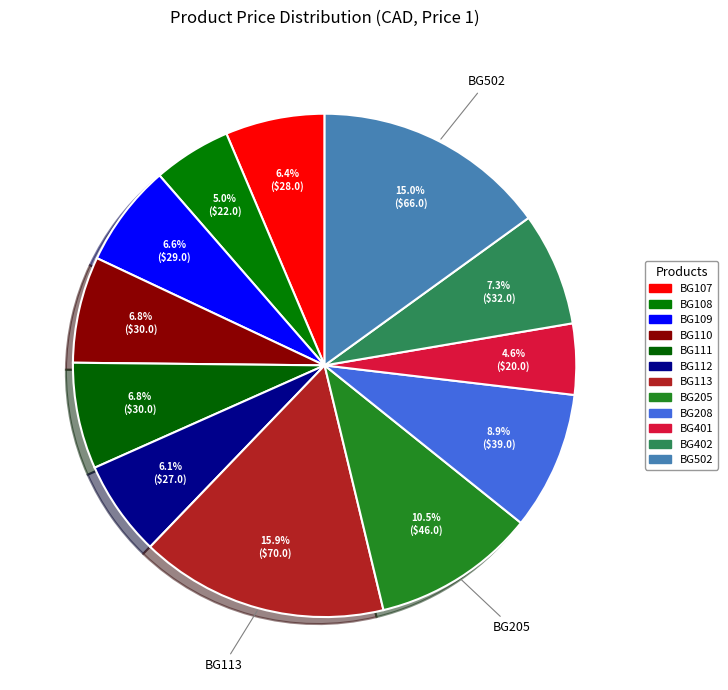

How many slices are in this pie chart?

12